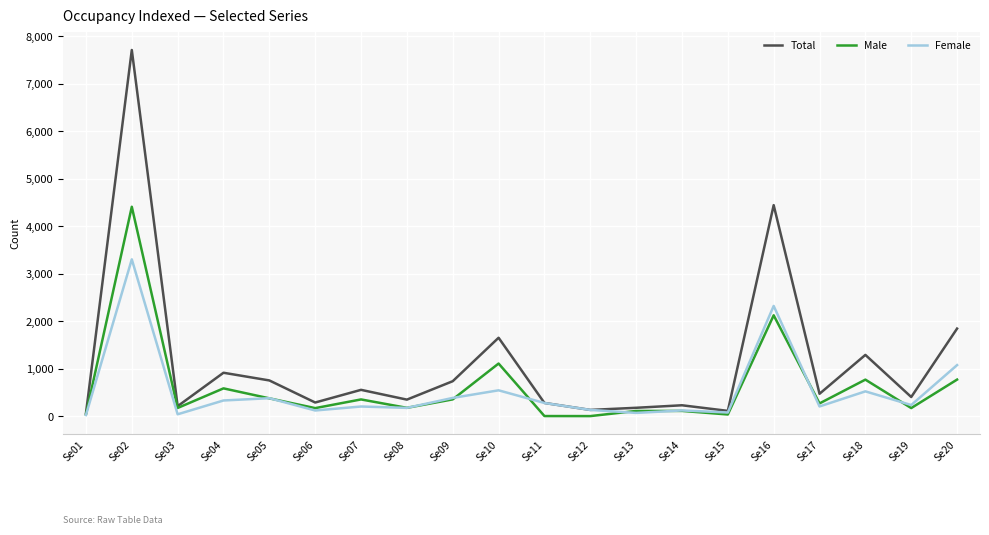

What is the difference between the maximum and minimum values in the Female series?

3279